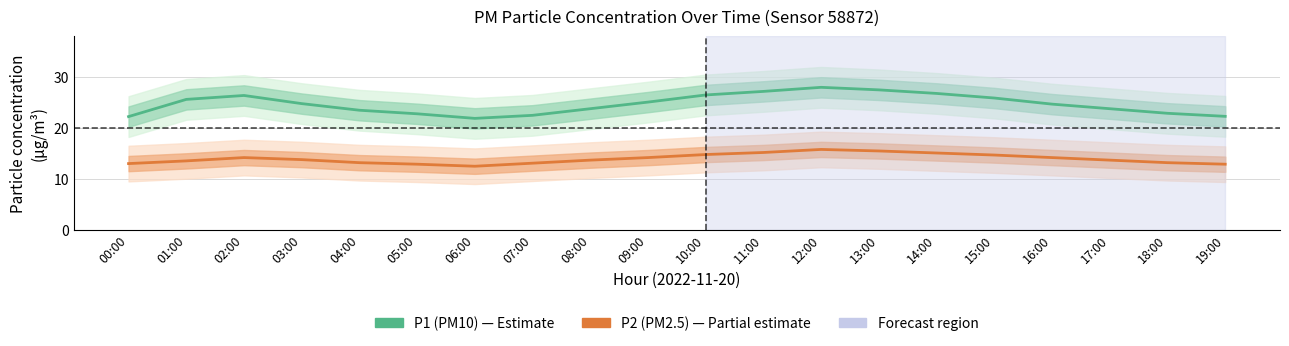

Rank the series by their average value, from highest to lowest.

P1 (PM10), P2 (PM2.5)